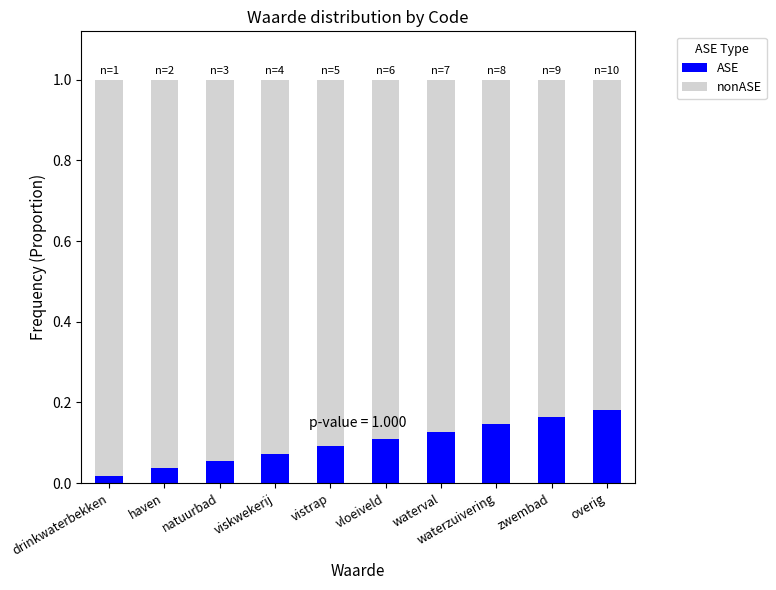

Is it true that ASE equals 0.0 at natuurbad?

False